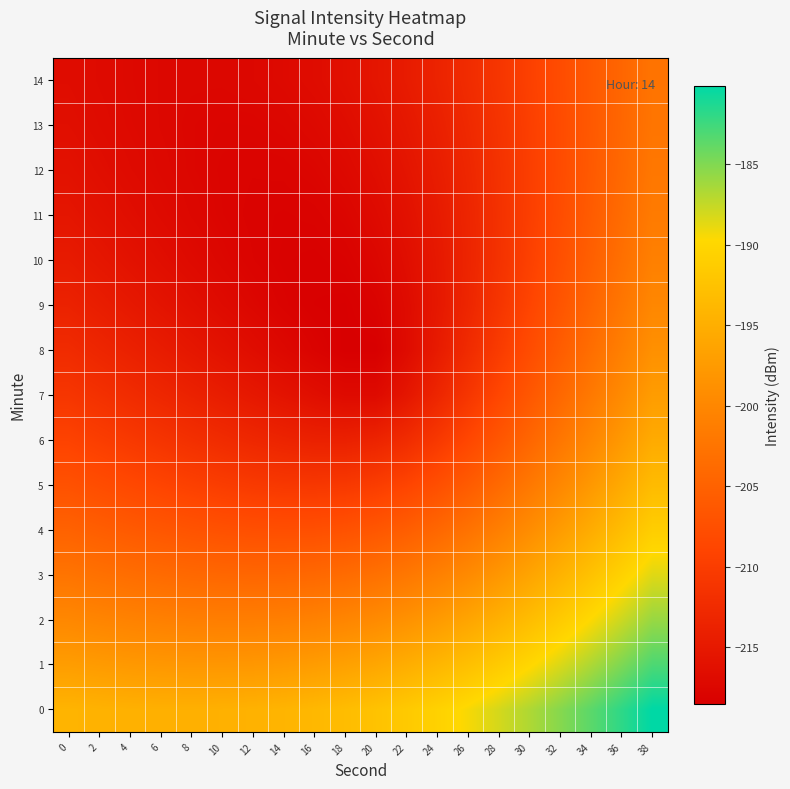

Reading left to right, extract all data points from this chart.

0: 0=-194.3	2=-194.5	4=-194.7	6=-194.8	8=-194.8	10=-194.7	12=-194.6	14=-194.3	16=-193.8	18=-193.2	20=-192.5	22=-191.6	24=-190.6	26=-189.5	28=-188.2	30=-186.7	32=-185.2	34=-183.6	36=-181.9	38=-180.1
1: 0=-197.2	2=-197.5	4=-197.7	6=-197.9	8=-198.0	10=-198.0	12=-197.9	14=-197.7	16=-197.3	18=-196.7	20=-196.0	22=-195.1	24=-194.1	26=-192.9	28=-191.5	30=-190.0	32=-188.4	34=-186.7	36=-184.9	38=-183.1
2: 0=-199.9	2=-200.3	4=-200.6	6=-200.9	8=-201.1	10=-201.2	12=-201.2	14=-201.0	16=-200.7	18=-200.2	20=-199.5	22=-198.6	24=-197.5	26=-196.2	28=-194.8	30=-193.2	32=-191.5	34=-189.7	36=-187.8	38=-185.9
3: 0=-202.5	2=-203.0	4=-203.4	6=-203.8	8=-204.1	10=-204.3	12=-204.4	14=-204.3	16=-204.1	18=-203.7	20=-203.0	22=-202.1	24=-200.9	26=-199.5	28=-198.0	30=-196.3	32=-194.5	34=-192.6	36=-190.6	38=-188.6
4: 0=-205.0	2=-205.5	4=-206.0	6=-206.5	8=-206.9	10=-207.3	12=-207.5	14=-207.6	16=-207.5	18=-207.2	20=-206.5	22=-205.6	24=-204.3	26=-202.8	28=-201.1	30=-199.3	32=-197.3	34=-195.3	36=-193.2	38=-191.1
5: 0=-207.2	2=-207.8	4=-208.4	6=-209.0	8=-209.5	10=-210.0	12=-210.4	14=-210.7	16=-210.8	18=-210.6	20=-210.0	22=-209.0	24=-207.6	26=-205.9	28=-204.0	30=-202.0	32=-199.9	34=-197.8	36=-195.6	38=-193.4
6: 0=-209.2	2=-209.9	4=-210.5	6=-211.2	8=-211.8	10=-212.4	12=-213.0	14=-213.5	16=-213.9	18=-214.0	20=-213.5	22=-212.4	24=-210.7	26=-208.7	28=-206.6	30=-204.4	32=-202.2	34=-200.0	36=-197.7	38=-195.5
7: 0=-211.0	2=-211.7	4=-212.4	6=-213.1	8=-213.8	10=-214.4	12=-215.1	14=-215.8	16=-216.4	18=-217.0	20=-217.0	22=-215.4	24=-213.2	26=-211.0	28=-208.7	30=-206.4	32=-204.2	34=-201.9	36=-199.6	38=-197.3
8: 0=-212.5	2=-213.2	4=-213.9	6=-214.6	8=-215.3	10=-215.9	12=-216.6	14=-217.3	16=-217.9	18=-218.5	20=-218.5	22=-216.9	24=-214.7	26=-212.5	28=-210.2	30=-207.9	32=-205.7	34=-203.4	36=-201.1	38=-198.8
9: 0=-213.7	2=-214.4	4=-215.0	6=-215.7	8=-216.3	10=-216.9	12=-217.5	14=-218.0	16=-218.4	18=-218.5	20=-218.0	22=-216.9	24=-215.2	26=-213.2	28=-211.1	30=-208.9	32=-206.7	34=-204.5	36=-202.2	38=-200.0
10: 0=-214.7	2=-215.3	4=-215.9	6=-216.5	8=-217.0	10=-217.5	12=-217.9	14=-218.2	16=-218.3	18=-218.1	20=-217.5	22=-216.5	24=-215.1	26=-213.4	28=-211.5	30=-209.5	32=-207.4	34=-205.3	36=-203.1	38=-200.9
11: 0=-215.5	2=-216.0	4=-216.5	6=-217.0	8=-217.4	10=-217.8	12=-218.0	14=-218.1	16=-218.0	18=-217.7	20=-217.0	22=-216.1	24=-214.8	26=-213.3	28=-211.6	30=-209.8	32=-207.8	34=-205.8	36=-203.7	38=-201.6
12: 0=-216.0	2=-216.5	4=-216.9	6=-217.3	8=-217.6	10=-217.8	12=-217.9	14=-217.8	16=-217.6	18=-217.2	20=-216.5	22=-215.6	24=-214.4	26=-213.0	28=-211.5	30=-209.8	32=-208.0	34=-206.1	36=-204.1	38=-202.1
13: 0=-216.4	2=-216.8	4=-217.1	6=-217.4	8=-217.6	10=-217.7	12=-217.7	14=-217.5	16=-217.2	18=-216.7	20=-216.0	22=-215.1	24=-214.0	26=-212.7	28=-211.3	30=-209.7	32=-208.0	34=-206.2	36=-204.3	38=-202.4
14: 0=-216.7	2=-217.0	4=-217.2	6=-217.4	8=-217.5	10=-217.5	12=-217.4	14=-217.2	16=-216.8	18=-216.2	20=-215.5	22=-214.6	24=-213.6	26=-212.4	28=-211.0	30=-209.5	32=-207.9	34=-206.2	36=-204.4	38=-202.6